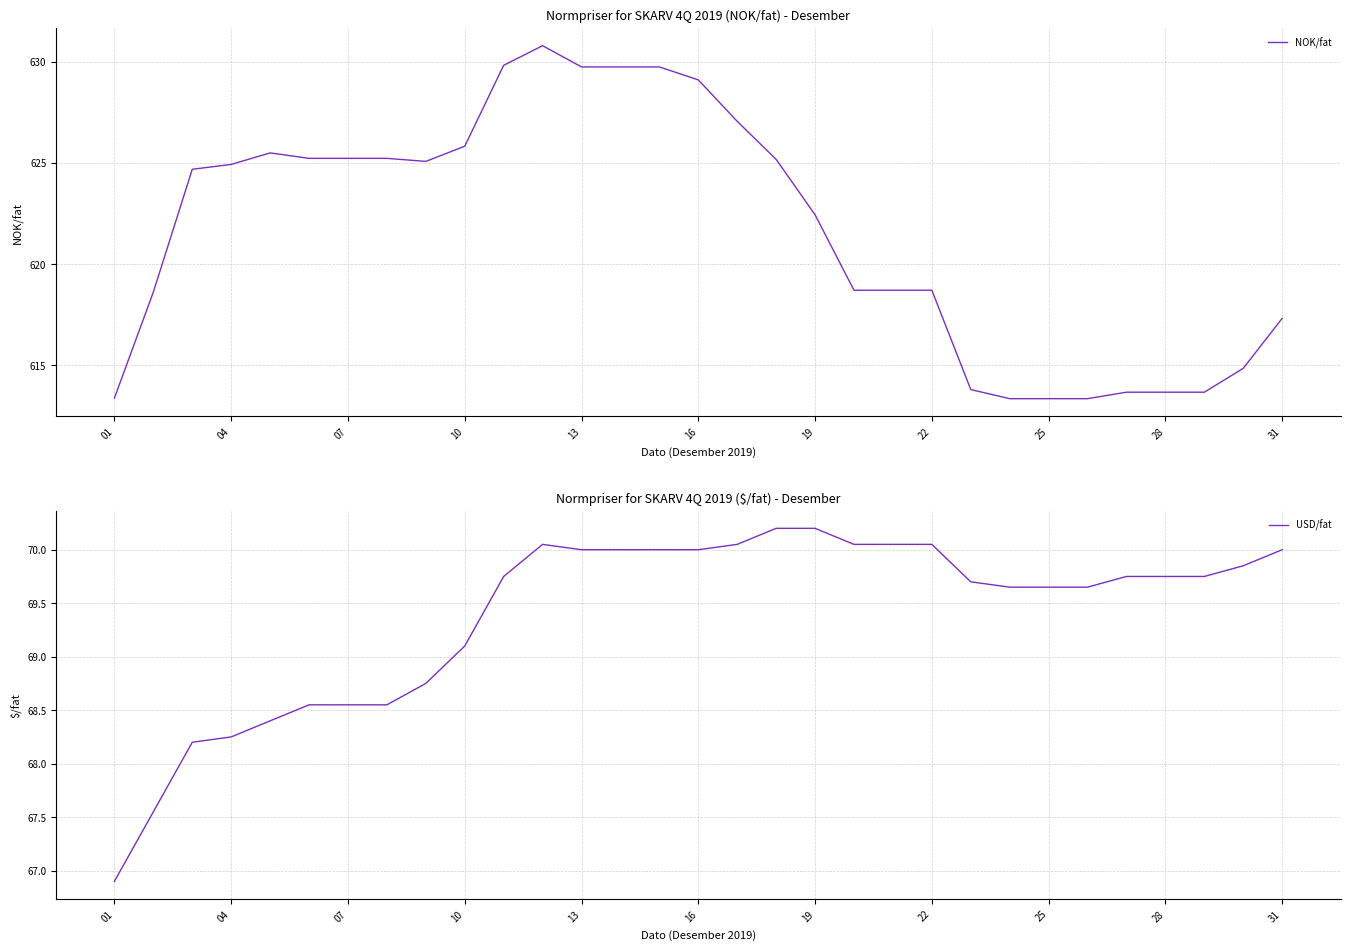

Reading left to right, list all the values displayed in this chart.

NOK/fat: 613.4	618.6	624.7	624.9	625.5	625.2	625.2	625.2	625.1	625.8	629.8	630.8	629.7	629.7	629.7	629.1	627.0	625.2	622.4	618.7	618.7	618.7	613.8	613.3	613.3	613.3	613.7	613.7	613.7	614.8	617.3
USD/fat: 66.9	67.5	68.2	68.2	68.4	68.5	68.5	68.5	68.8	69.1	69.8	70.0	70.0	70.0	70.0	70.0	70.0	70.2	70.2	70.0	70.0	70.0	69.7	69.7	69.7	69.7	69.8	69.8	69.8	69.8	70.0